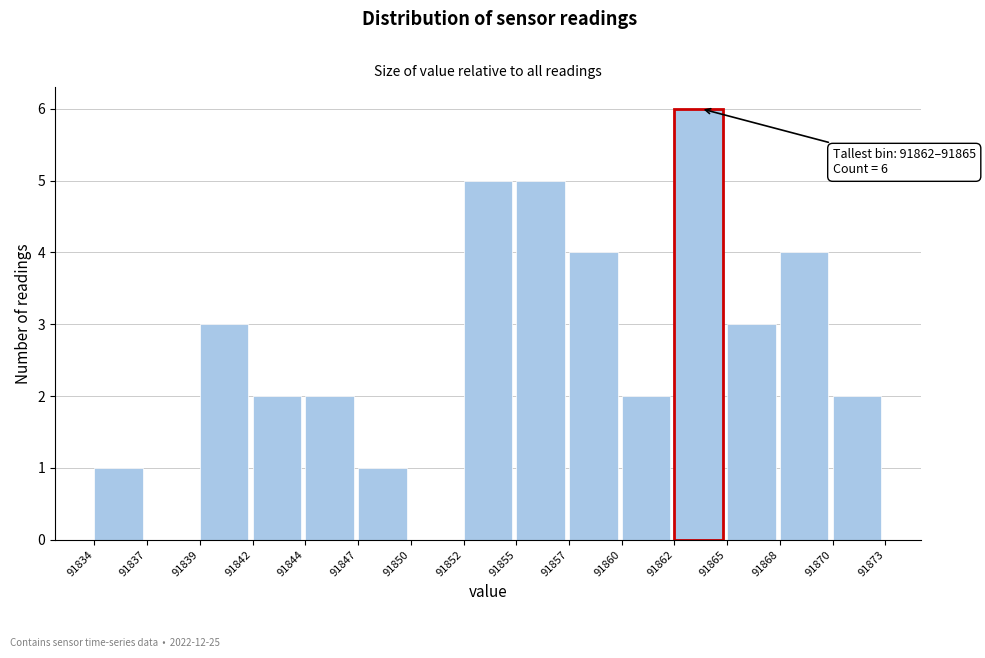

Reading left to right, transcribe all the data shown in this chart.

91834=1	91837=0	91839=3	91842=2	91844=2	91847=1	91850=0	91852=5	91855=5	91857=4	91860=2	91862=6	91865=3	91868=4	91870=2